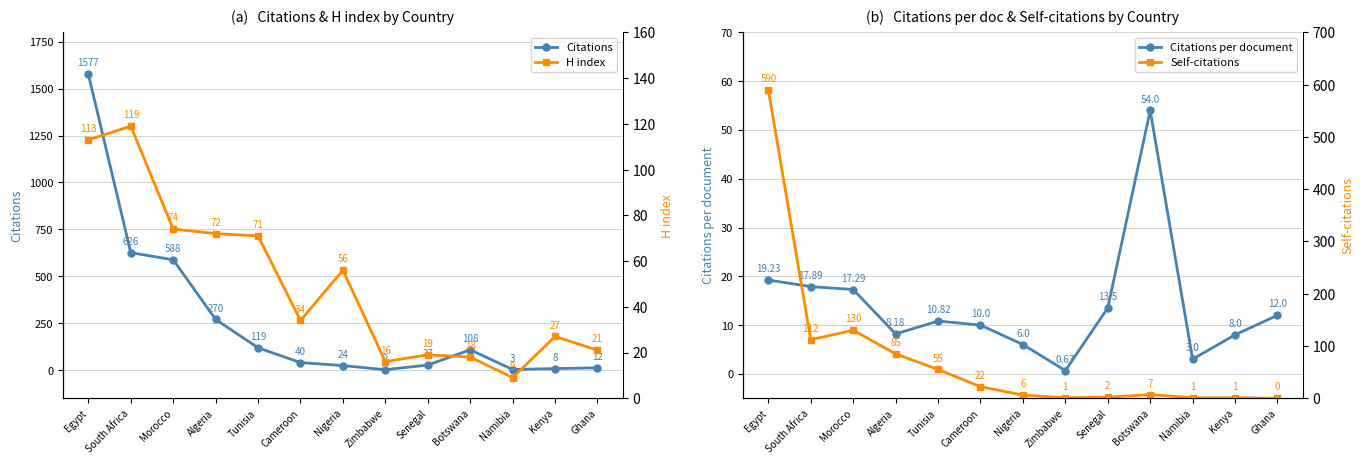

What is the sum of all Citations per document values?

180.6